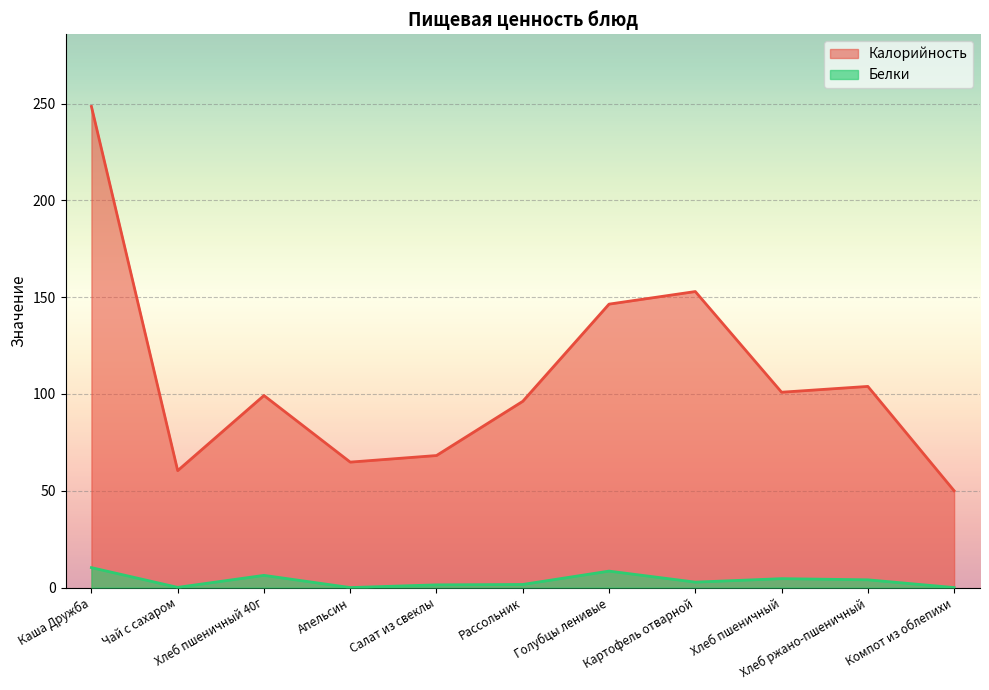

Reading left to right, list all the values displayed in this chart.

Калорийность: Каша Дружба=248.5	Чай с сахаром=60.4	Хлеб пшеничный 40г=99.2	Апельсин=64.8	Салат из свеклы=68.2	Рассольник=96.2	Голубцы ленивые=146.4	Картофель отварной=152.9	Хлеб пшеничный=100.9	Хлеб ржано-пшеничный=103.9	Компот из облепихи=50.0
Белки: Каша Дружба=10.3	Чай с сахаром=0.1	Хлеб пшеничный 40г=6.3	Апельсин=0.0	Салат из свеклы=1.4	Рассольник=1.6	Голубцы ленивые=8.5	Картофель отварной=2.8	Хлеб пшеничный=4.6	Хлеб ржано-пшеничный=4.0	Компот из облепихи=0.0